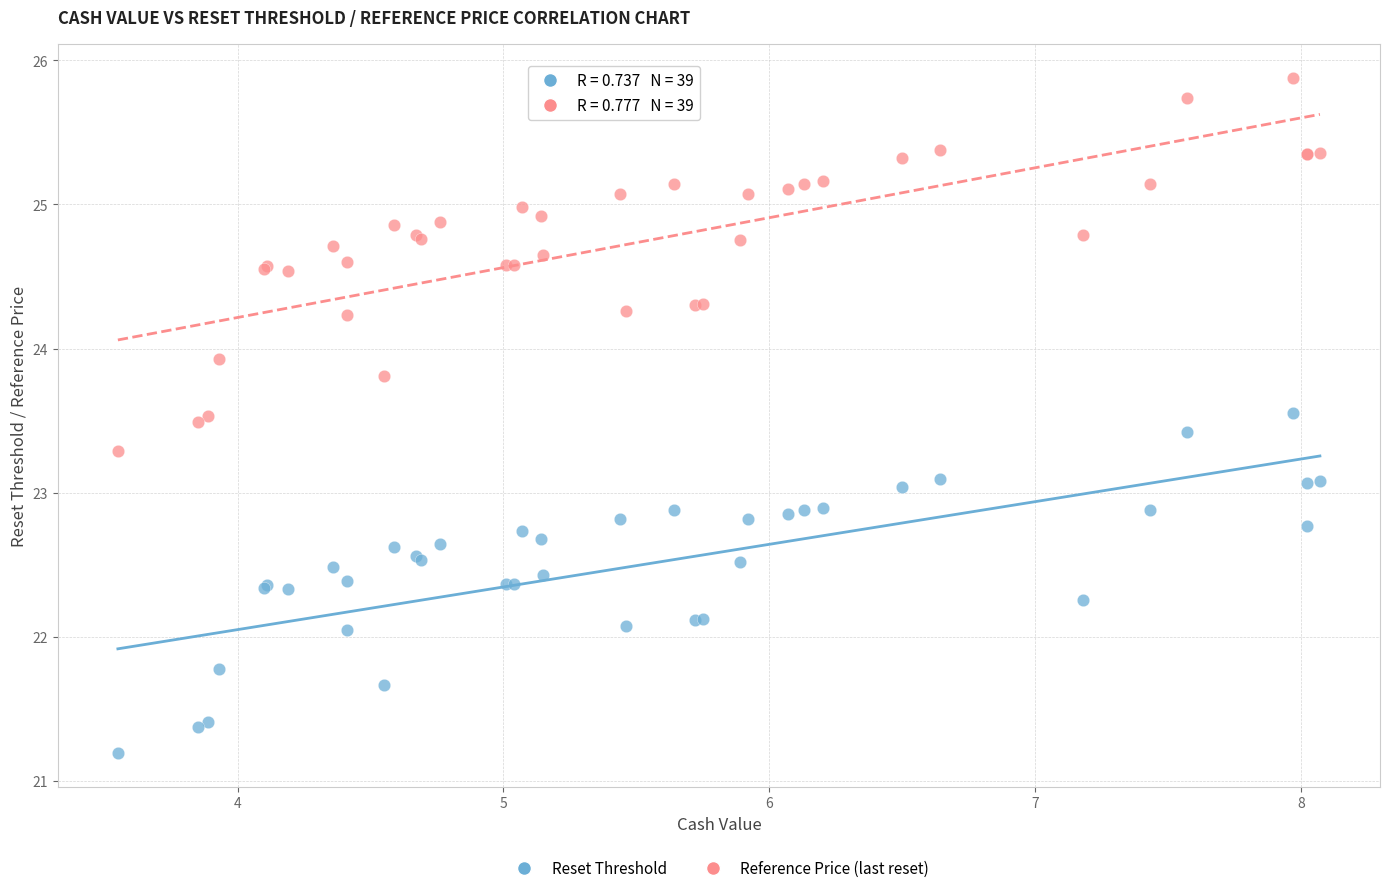

In the Reference Price (last reset) series, what Y value is closest to 24?

23.9